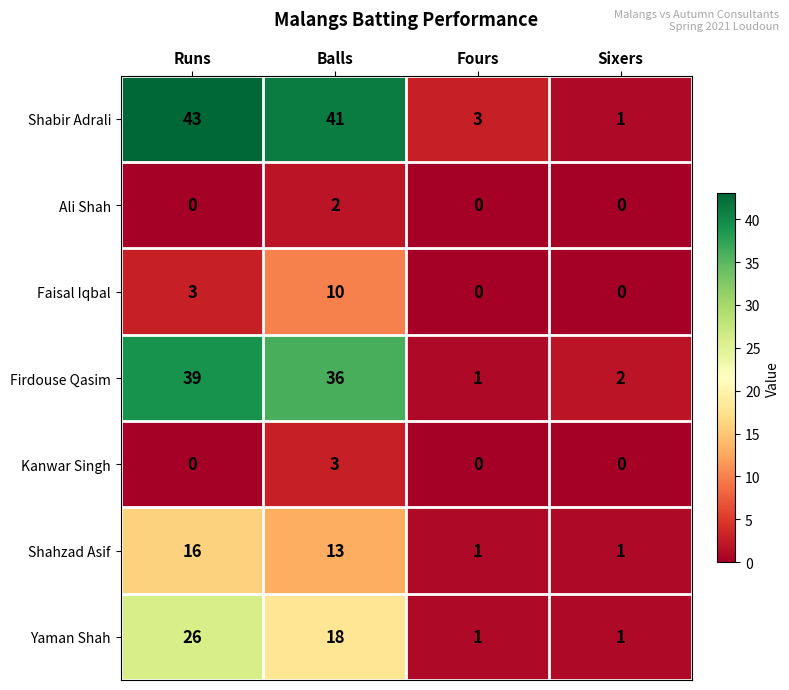

How many distinct data groups are displayed?

7